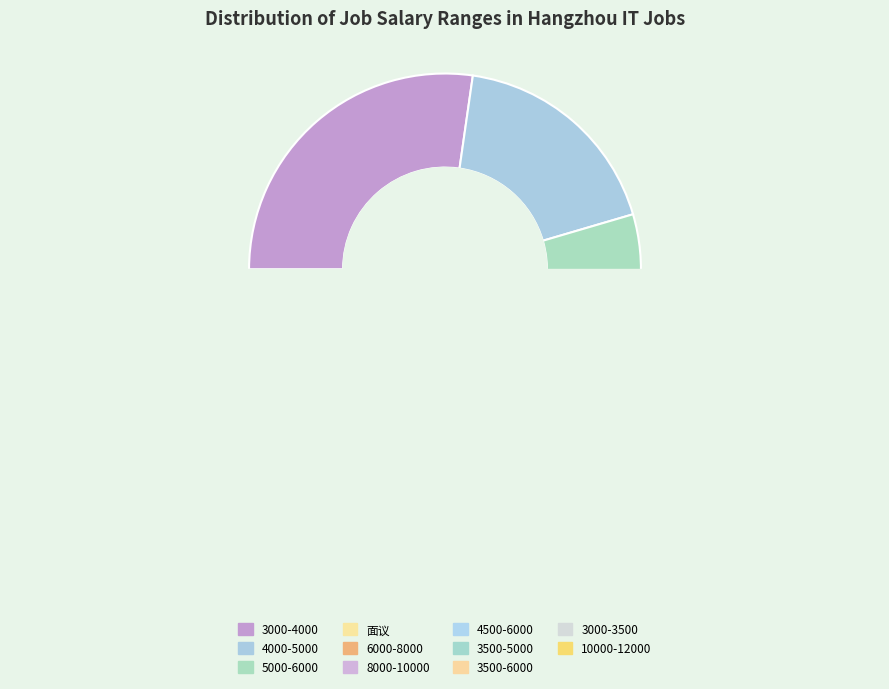

Which slice is the largest?

3000-4000